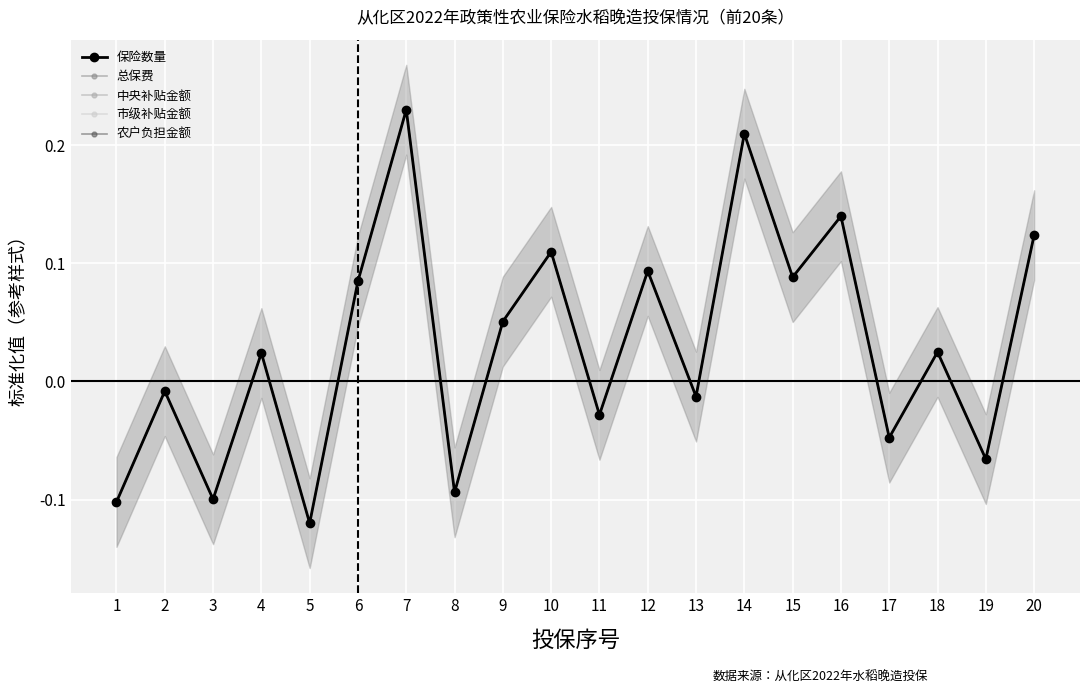

Reading left to right, what are all the values shown in this chart?

保险数量: 1=-0.1	2=-0.0	3=-0.1	4=0.0	5=-0.1	6=0.1	7=0.2	8=-0.1	9=0.1	10=0.1	11=-0.0	12=0.1	13=-0.0	14=0.2	15=0.1	16=0.1	17=-0.0	18=0.0	19=-0.1	20=0.1
总保费: 1=-0.1	2=-0.0	3=-0.1	4=0.0	5=-0.1	6=0.1	7=0.2	8=-0.1	9=0.1	10=0.1	11=-0.0	12=0.1	13=-0.0	14=0.2	15=0.1	16=0.1	17=-0.0	18=0.0	19=-0.1	20=0.1
中央补贴金额: 1=-0.1	2=-0.0	3=-0.1	4=0.0	5=-0.1	6=0.1	7=0.2	8=-0.1	9=0.1	10=0.1	11=-0.0	12=0.1	13=-0.0	14=0.2	15=0.1	16=0.1	17=-0.0	18=0.0	19=-0.1	20=0.1
市级补贴金额: 1=-0.1	2=-0.0	3=-0.1	4=0.0	5=-0.1	6=0.1	7=0.2	8=-0.1	9=0.1	10=0.1	11=-0.0	12=0.1	13=-0.0	14=0.2	15=0.1	16=0.1	17=-0.0	18=0.0	19=-0.1	20=0.1
农户负担金额: 1=-0.1	2=-0.0	3=-0.1	4=0.0	5=-0.1	6=0.1	7=0.2	8=-0.1	9=0.1	10=0.1	11=-0.0	12=0.1	13=-0.0	14=0.2	15=0.1	16=0.1	17=-0.0	18=0.0	19=-0.1	20=0.1